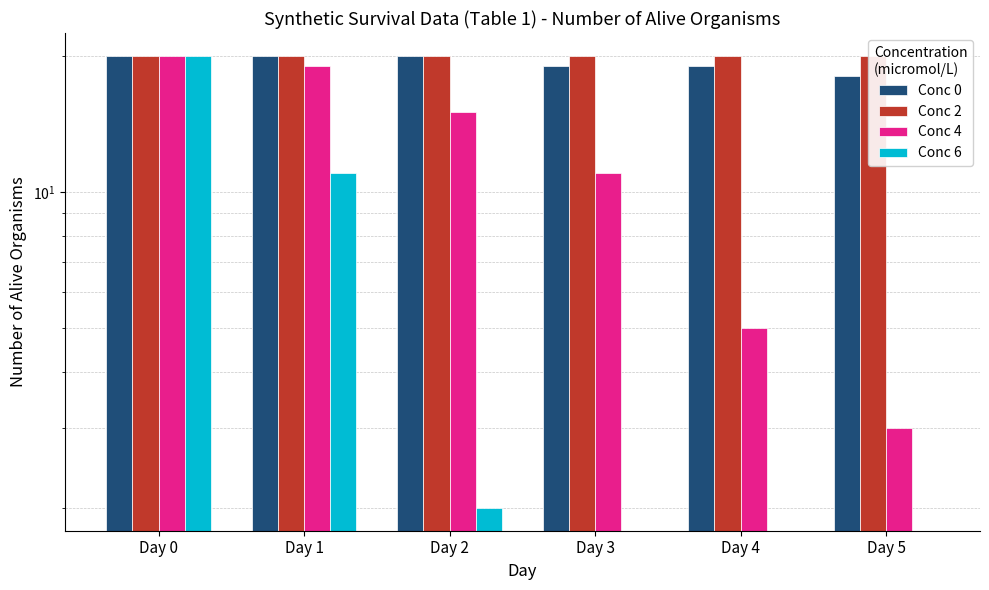

At how many categories does at least one series exceed 14?

6